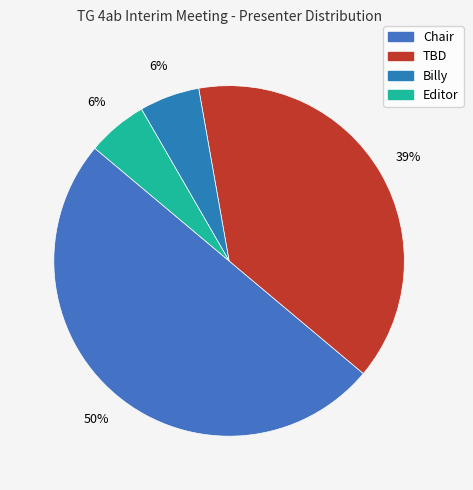

How many slices are in this pie chart?

4